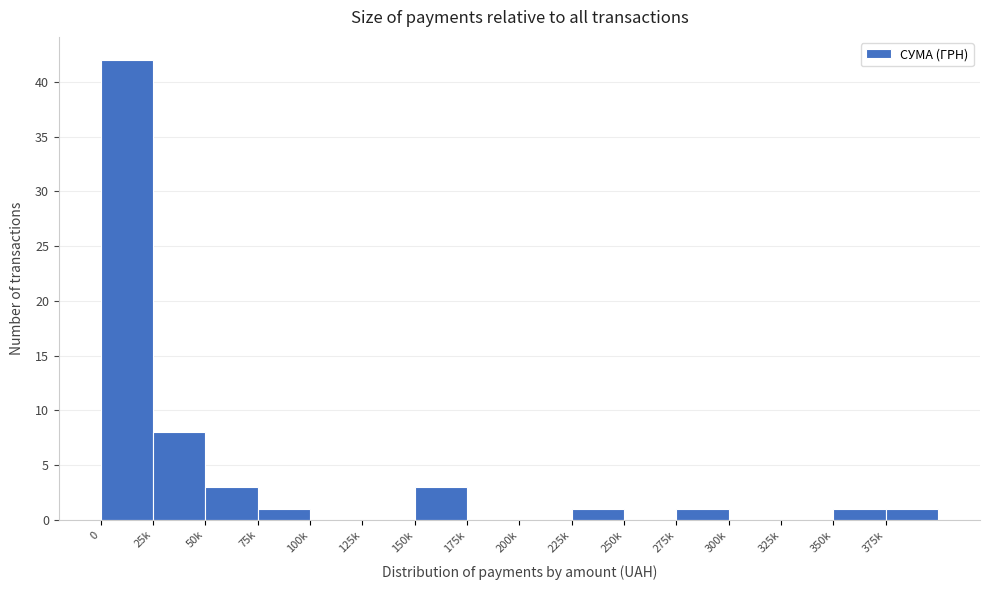

Reading left to right, extract all data points from this chart.

0=42	25k=8	50k=3	75k=1	100k=0	125k=0	150k=3	175k=0	200k=0	225k=1	250k=0	275k=1	300k=0	325k=0	350k=1	375k=1